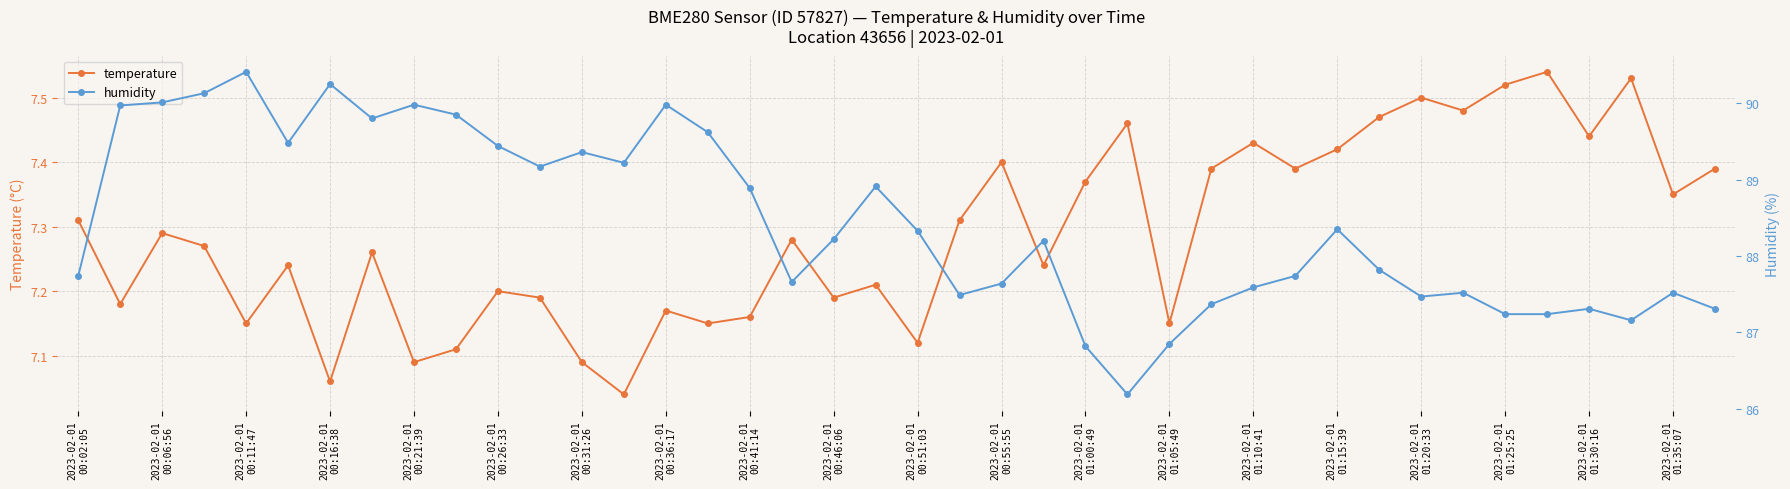

What is the value of the temperature point at the 25th from the left?

7.4